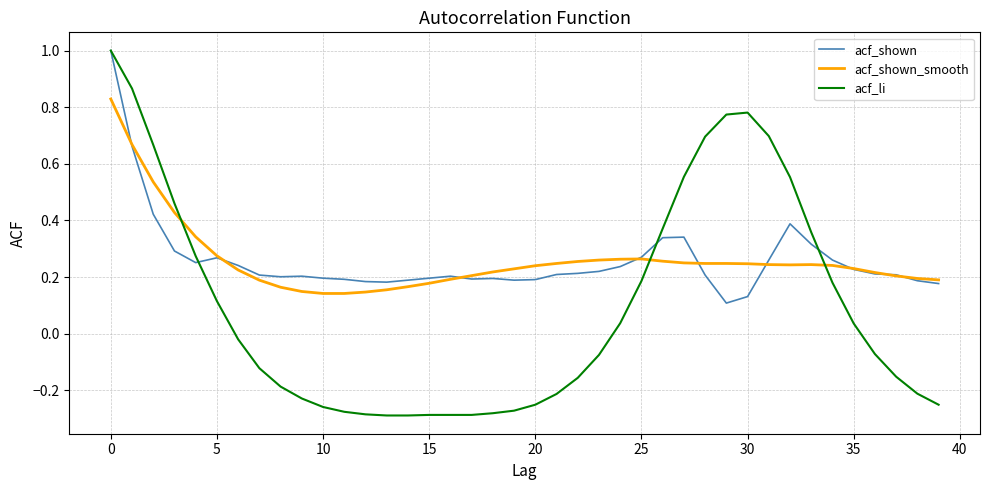

What is the highest value of the acf_li series?

1.0